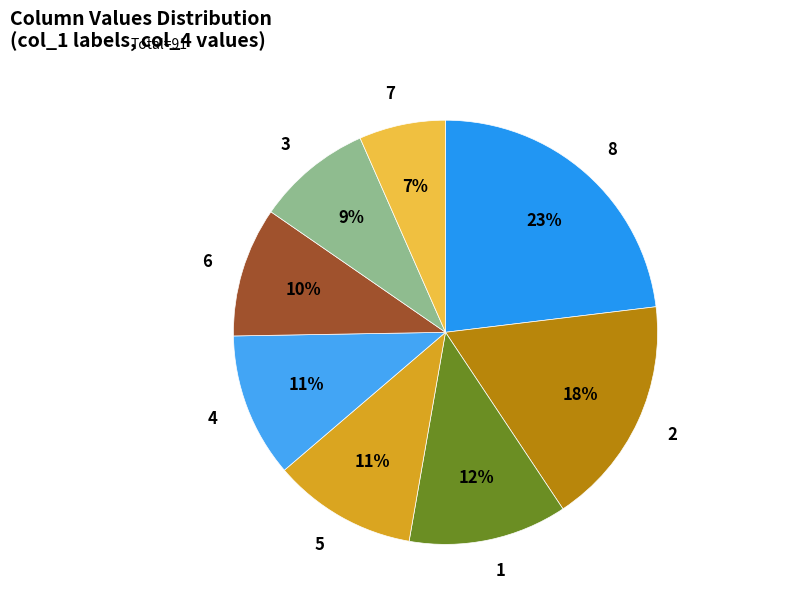

Is 5 the majority of the pie?

No